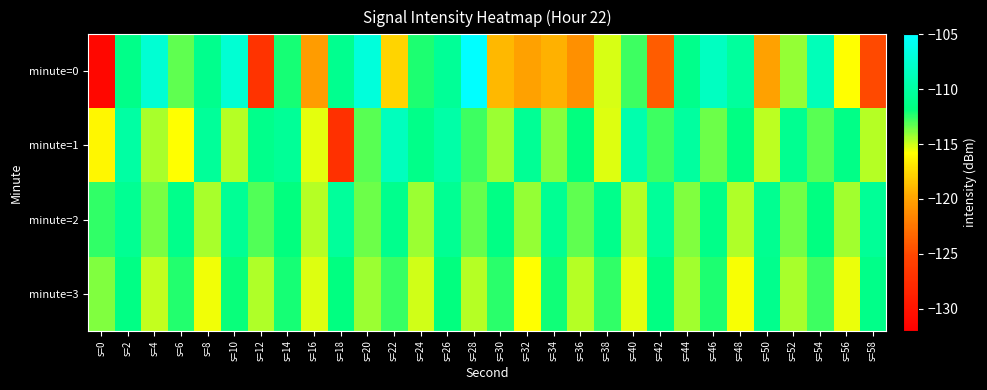

Reading right to left, list all the values displayed in this chart.

minute=0: s=58=-125.0	s=56=-115.8	s=54=-108.8	s=52=-114.1	s=50=-120.0	s=48=-110.2	s=46=-108.3	s=44=-111.2	s=42=-123.9	s=40=-112.8	s=38=-115.2	s=36=-121.0	s=34=-119.3	s=32=-120.1	s=30=-118.9	s=28=-105.0	s=26=-110.5	s=24=-112.3	s=22=-117.7	s=20=-106.9	s=18=-110.9	s=16=-120.3	s=14=-112.1	s=12=-126.9	s=10=-107.4	s=8=-111.0	s=6=-113.2	s=4=-107.4	s=2=-111.2	s=0=-131.2
minute=1: s=58=-114.6	s=56=-111.4	s=54=-113.2	s=52=-110.9	s=50=-114.8	s=48=-111.6	s=46=-113.5	s=44=-110.1	s=42=-112.7	s=40=-109.4	s=38=-115.3	s=36=-111.8	s=34=-113.9	s=32=-110.6	s=30=-114.2	s=28=-112.8	s=26=-109.7	s=24=-111.3	s=22=-108.5	s=20=-113.2	s=18=-127.2	s=16=-115.4	s=14=-110.6	s=12=-111.2	s=10=-114.7	s=8=-110.5	s=6=-115.8	s=4=-114.4	s=2=-109.9	s=0=-116.1
minute=2: s=58=-110.5	s=56=-114.3	s=54=-111.7	s=52=-113.6	s=50=-110.9	s=48=-114.5	s=46=-111.3	s=44=-113.8	s=42=-110.4	s=40=-114.6	s=38=-111.2	s=36=-113.3	s=34=-110.7	s=32=-114.1	s=30=-111.5	s=28=-113.4	s=26=-110.8	s=24=-114.2	s=22=-111.1	s=20=-113.5	s=18=-110.3	s=16=-114.7	s=14=-111.8	s=12=-113.1	s=10=-110.6	s=8=-114.4	s=6=-111.2	s=4=-113.7	s=2=-110.8	s=0=-112.5
minute=3: s=58=-111.3	s=56=-115.5	s=54=-112.8	s=52=-114.4	s=50=-111.1	s=48=-115.7	s=46=-112.2	s=44=-114.3	s=42=-111.6	s=40=-115.4	s=38=-112.5	s=36=-114.7	s=34=-112.0	s=32=-115.8	s=30=-112.4	s=28=-114.6	s=26=-111.8	s=24=-115.1	s=22=-112.6	s=20=-114.2	s=18=-111.7	s=16=-115.3	s=14=-112.1	s=12=-114.5	s=10=-111.9	s=8=-115.6	s=6=-112.3	s=4=-114.9	s=2=-111.5	s=0=-113.8